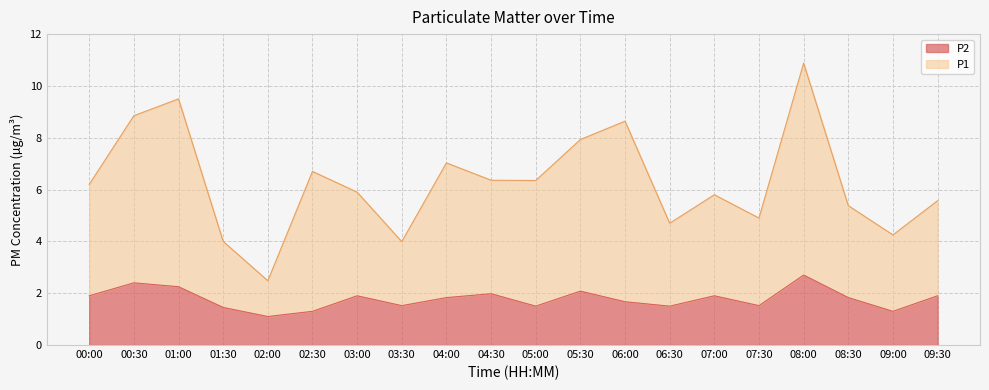

Which series has the largest range (max minus min)?

P1